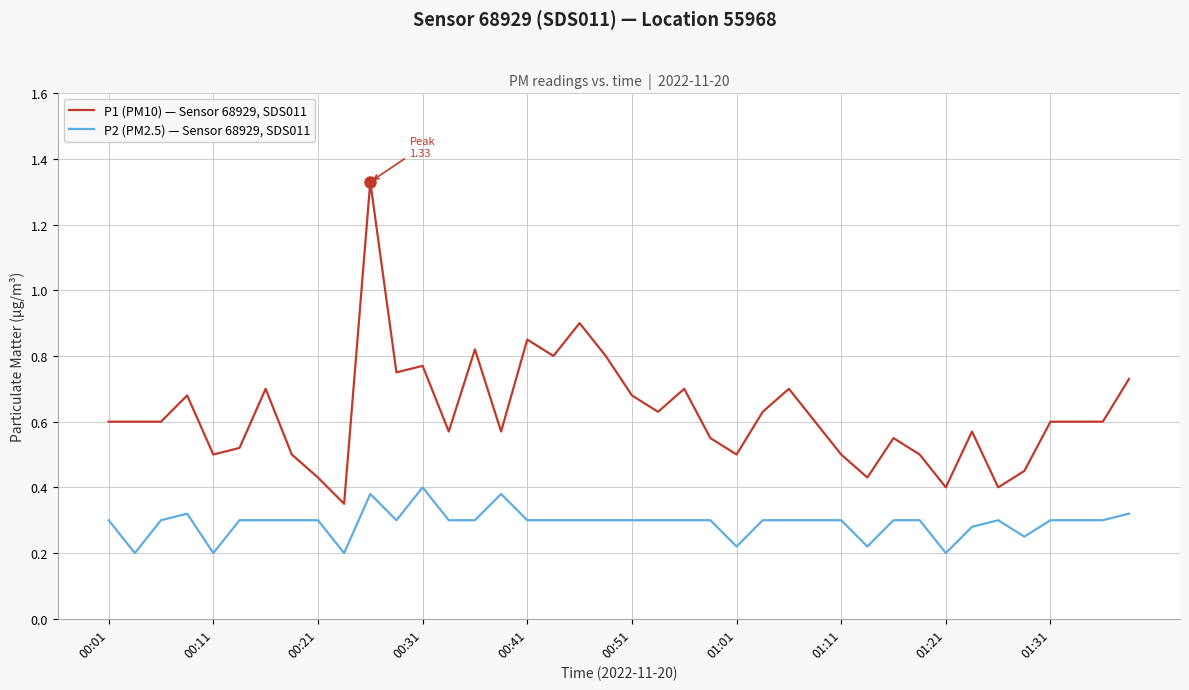

List the series in order of their overall mean, highest first.

P1 (PM10) — Sensor 68929, SDS011, P2 (PM2.5) — Sensor 68929, SDS011